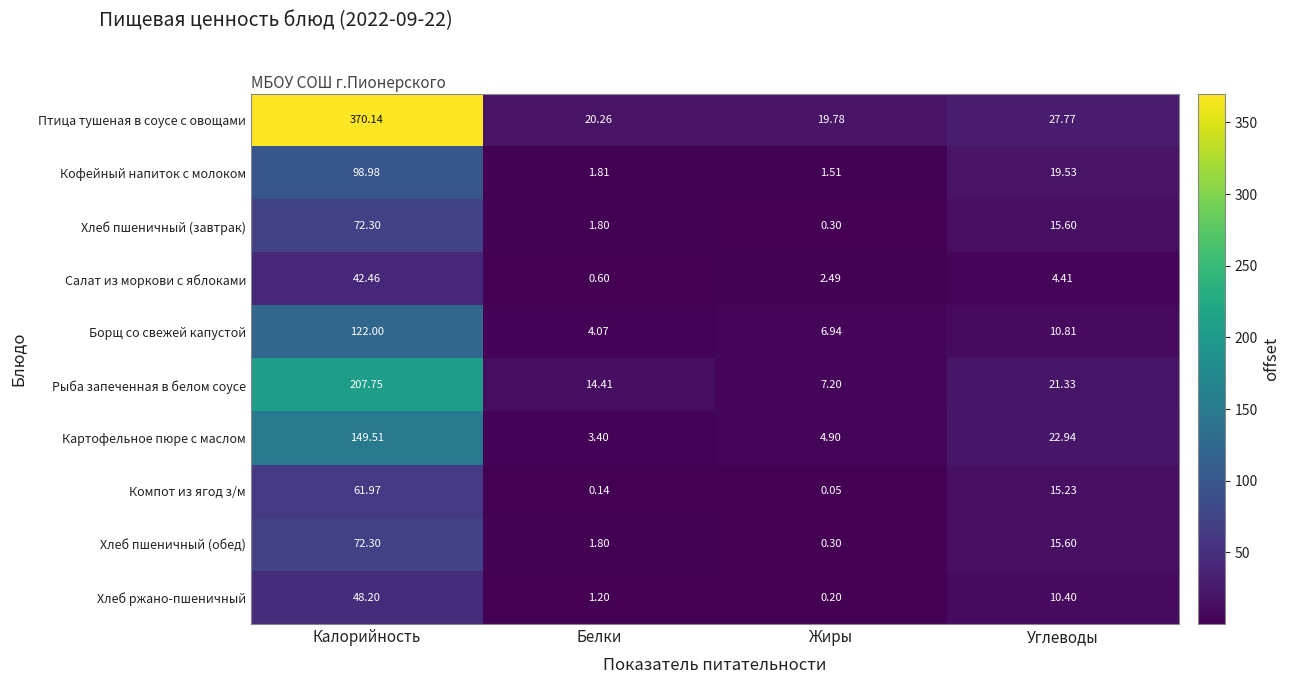

Count the number of data series in this chart.

10